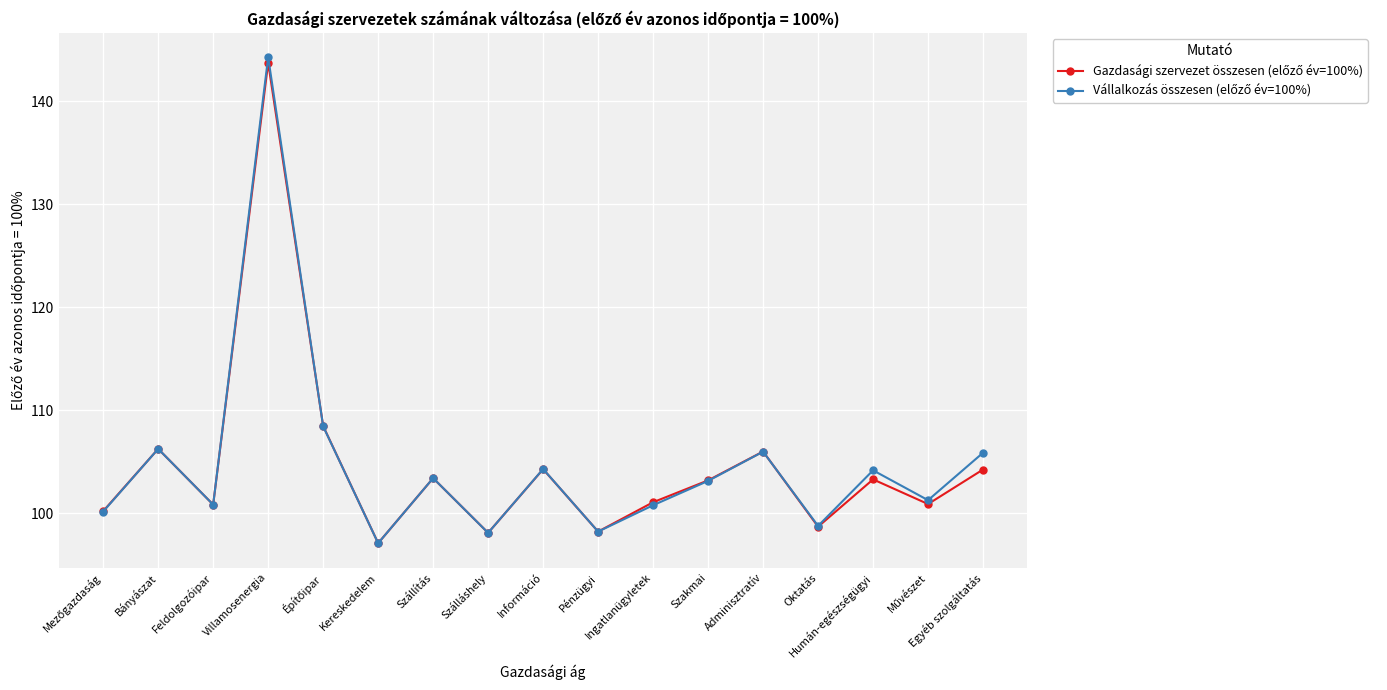

Which label corresponds to the largest value in the chart?

Villamosenergia